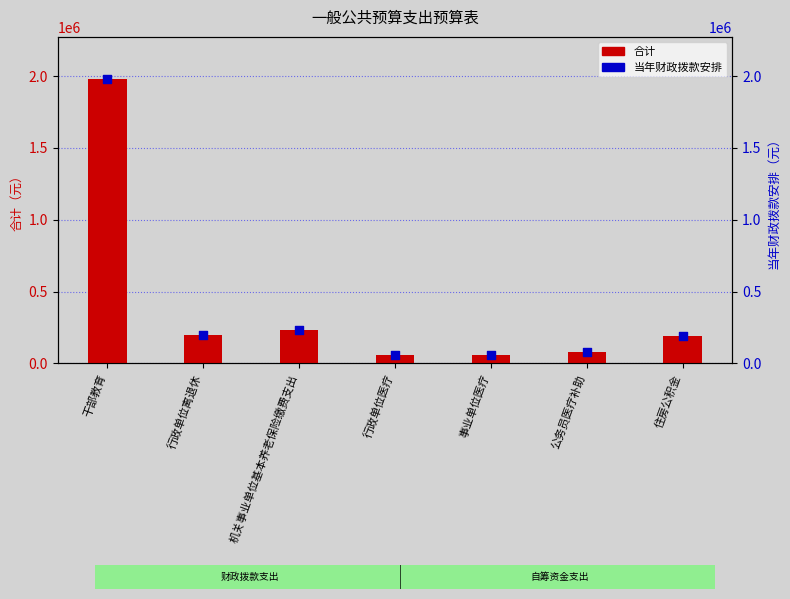

What is the total value across all series at 事业单位医疗?

119259.4